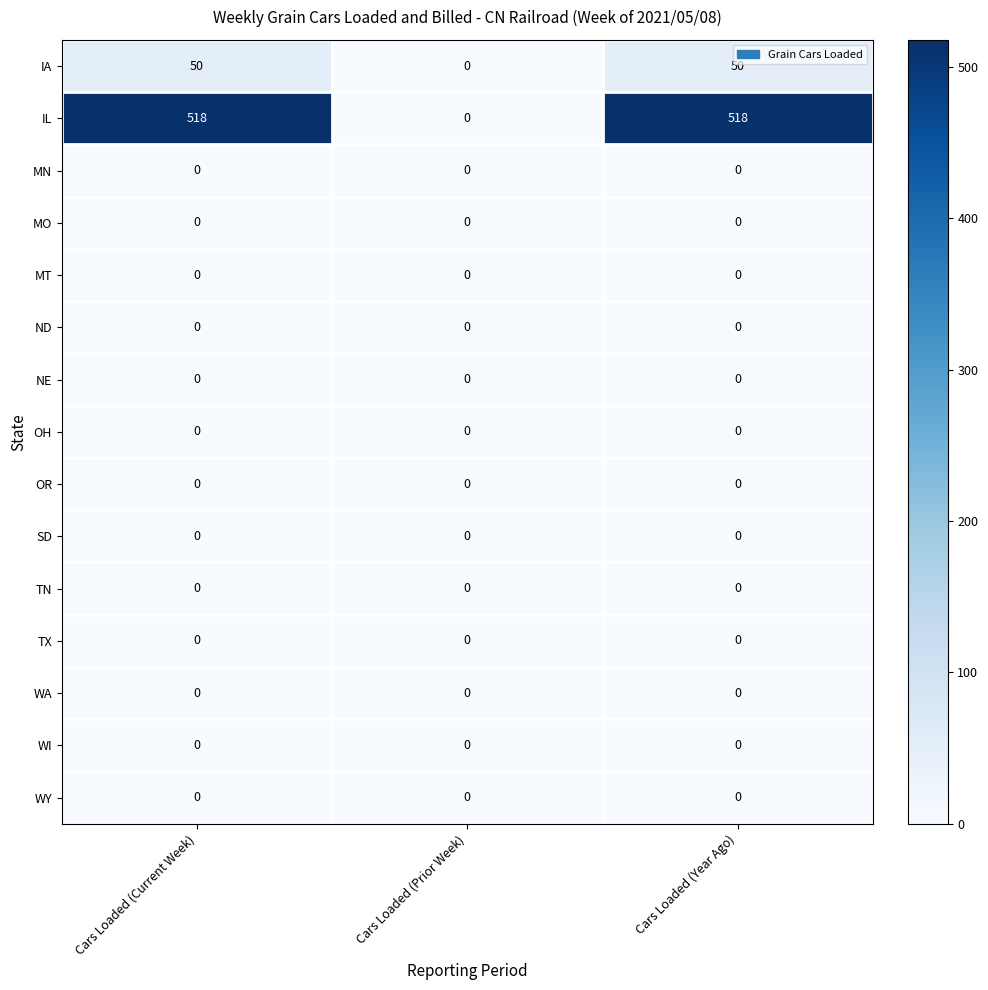

What is the total value across all series at Cars Loaded (Current Week)?

568